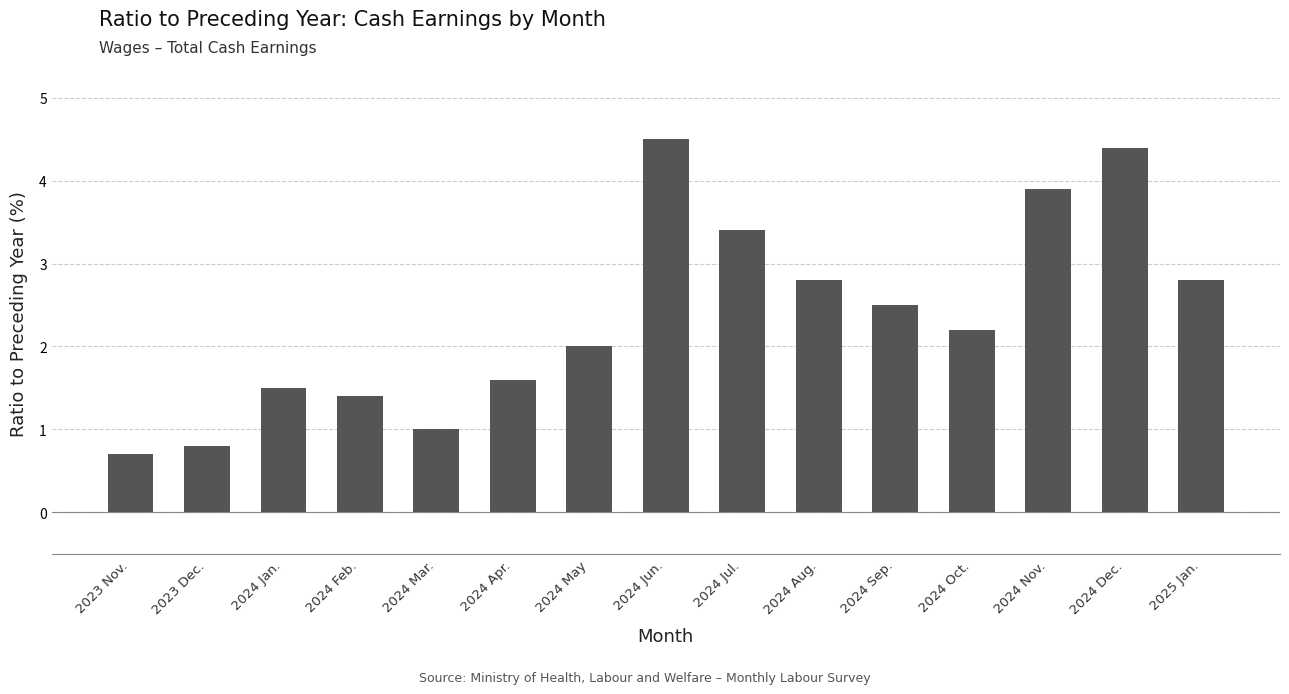

Which has a higher value, 2024 Dec. or 2024 Nov.?

2024 Dec.